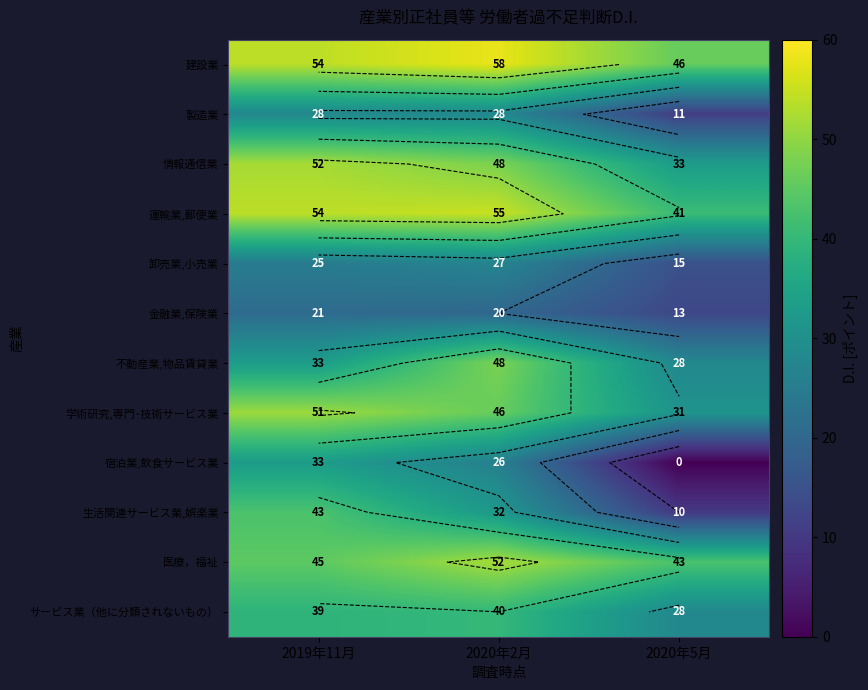

List the series in order of their peak value, lowest first.

金融業,保険業, 卸売業,小売業, 製造業, 宿泊業,飲食サービス業, サービス業（他に分類されないもの）, 生活関連サービス業,娯楽業, 不動産業,物品賃貸業, 学術研究,専門･技術サービス業, 情報通信業, 医療，福祉, 運輸業,郵便業, 建設業